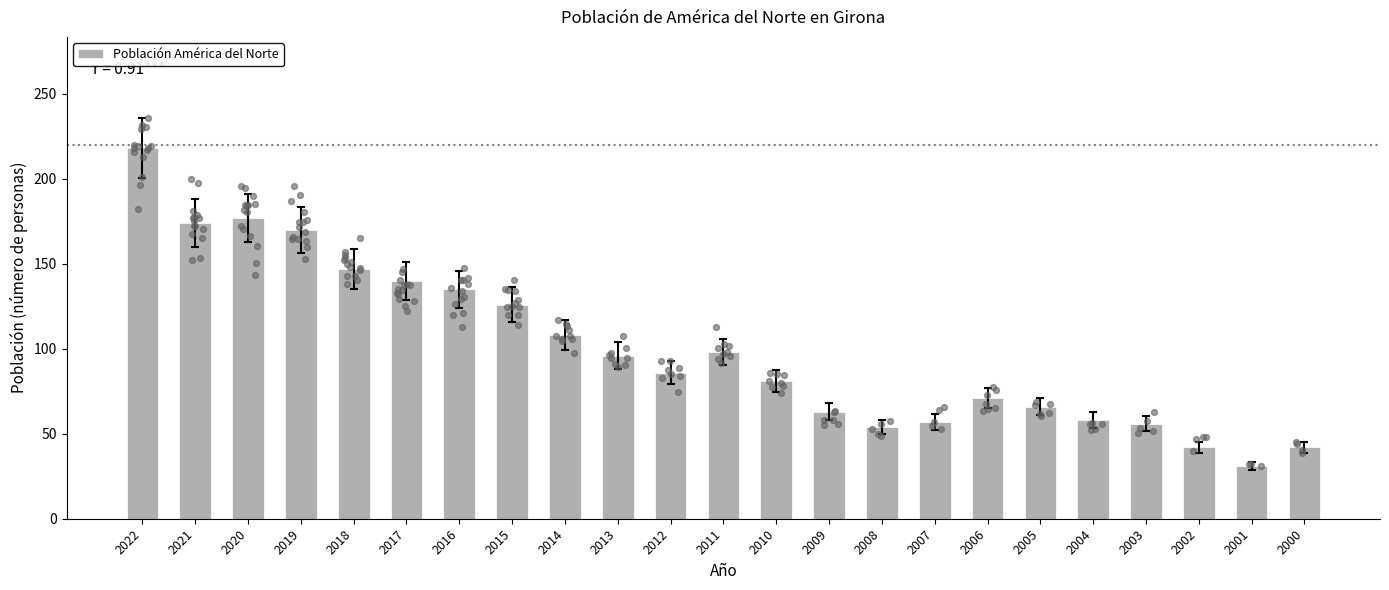

What is the change in value from 2020 to 2011?

-79